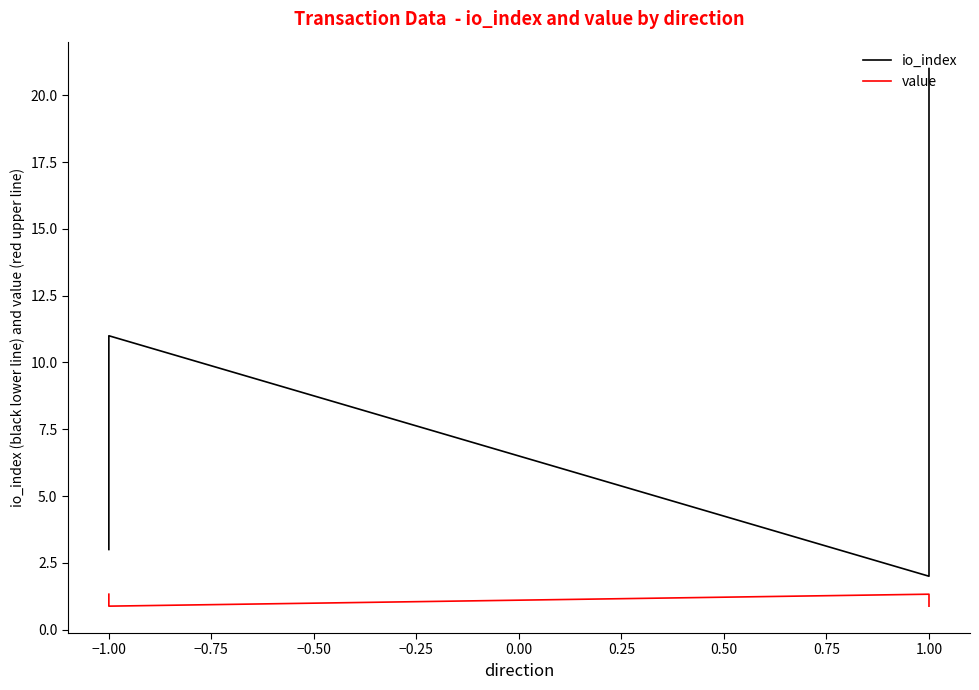

What is the smallest value displayed?

0.9